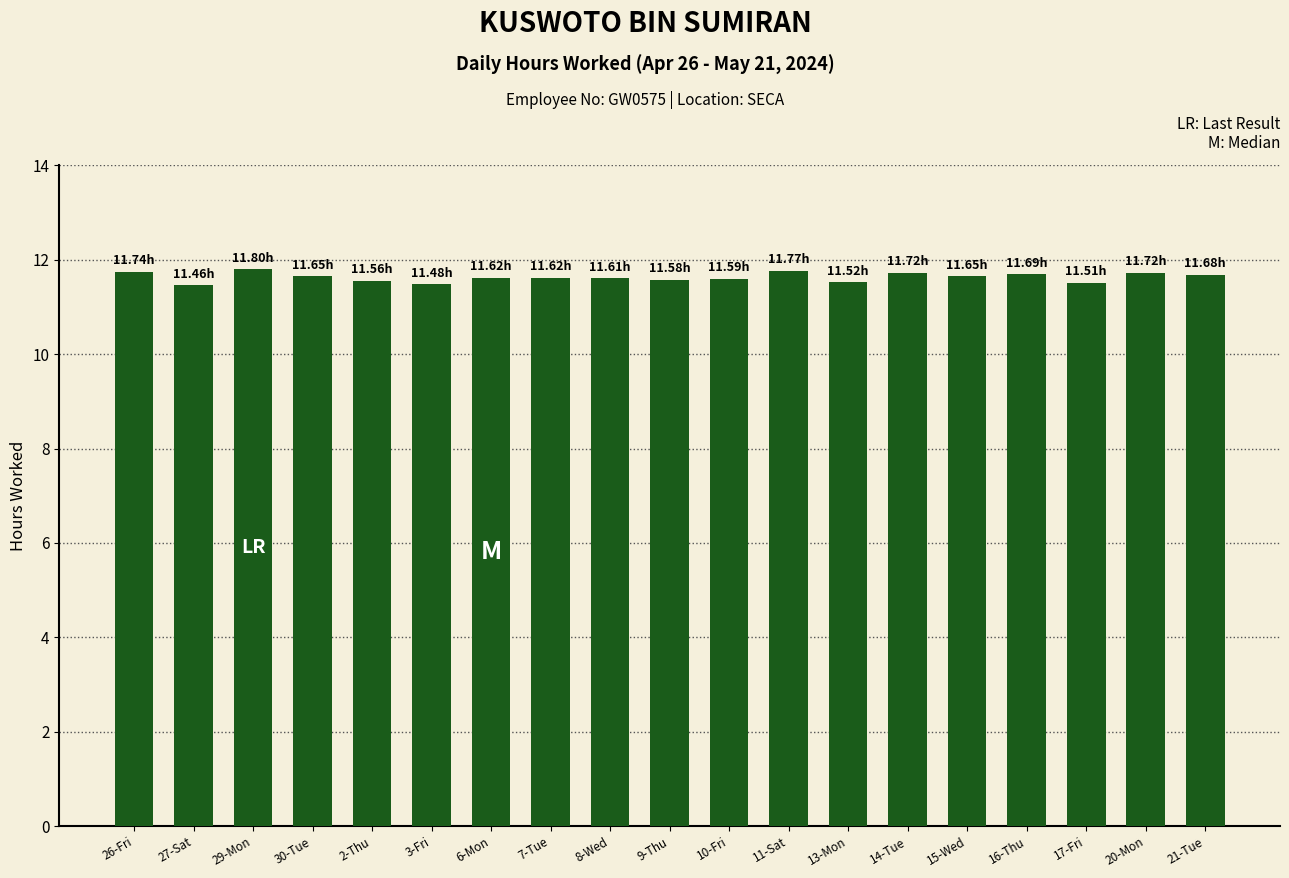

What position from the right is 6-Mon?

13